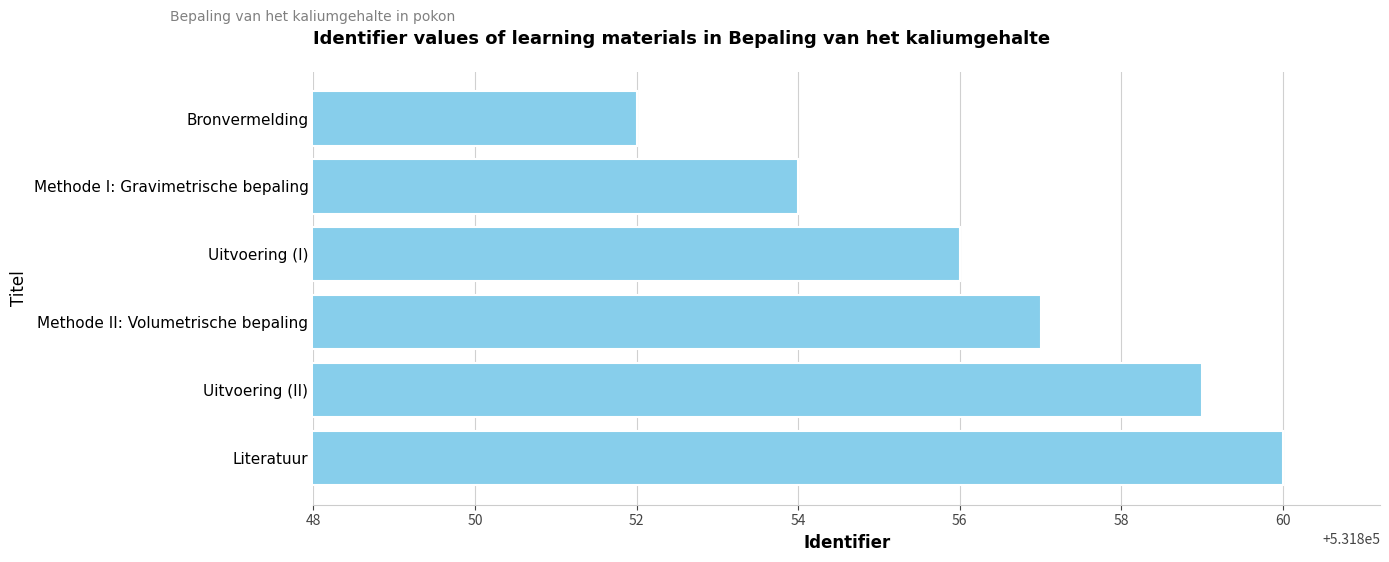

Which label corresponds to the largest value in the chart?

Literatuur